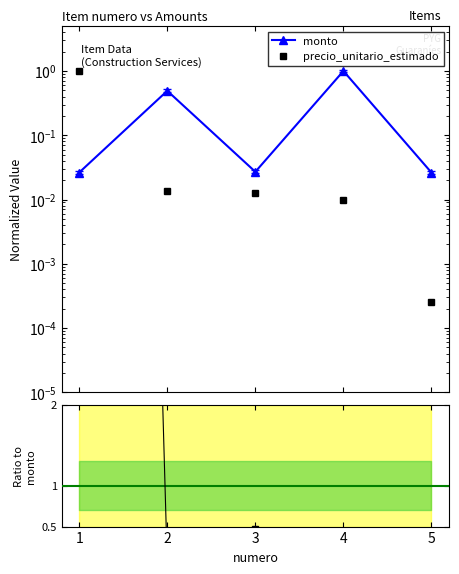

What is the sum of all monto values?

1.6